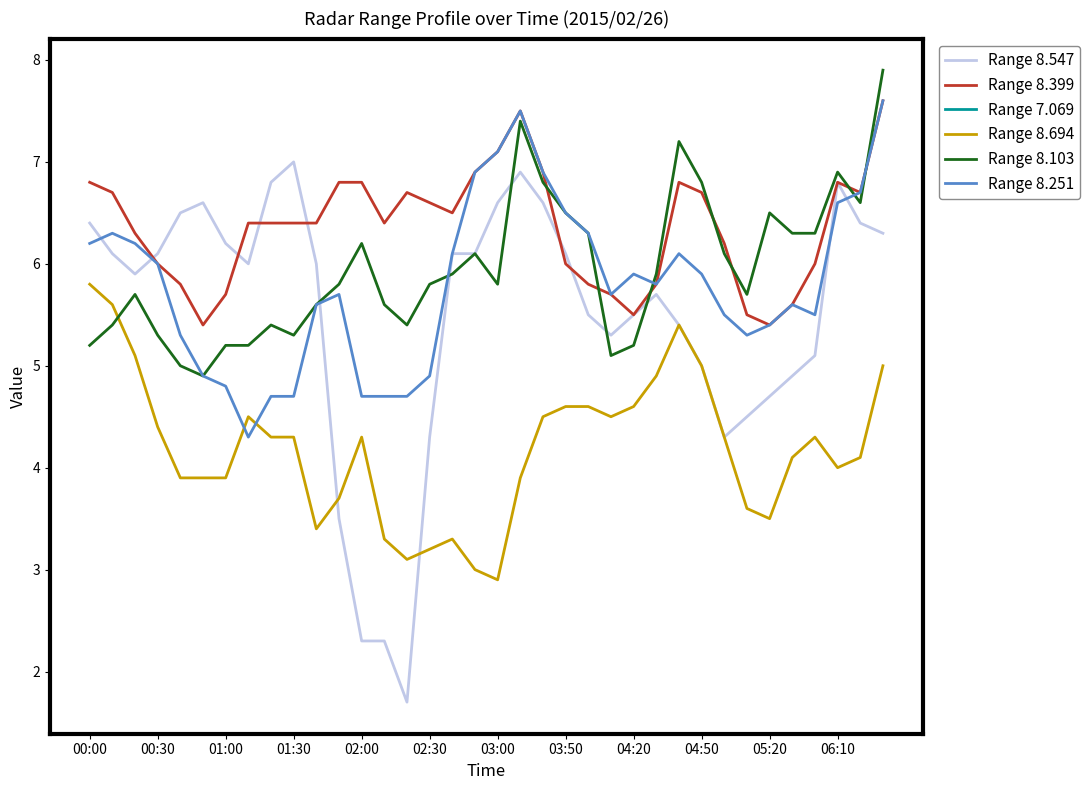

The value of Range 8.251 at 04:50 is 5.9. True or false?

True